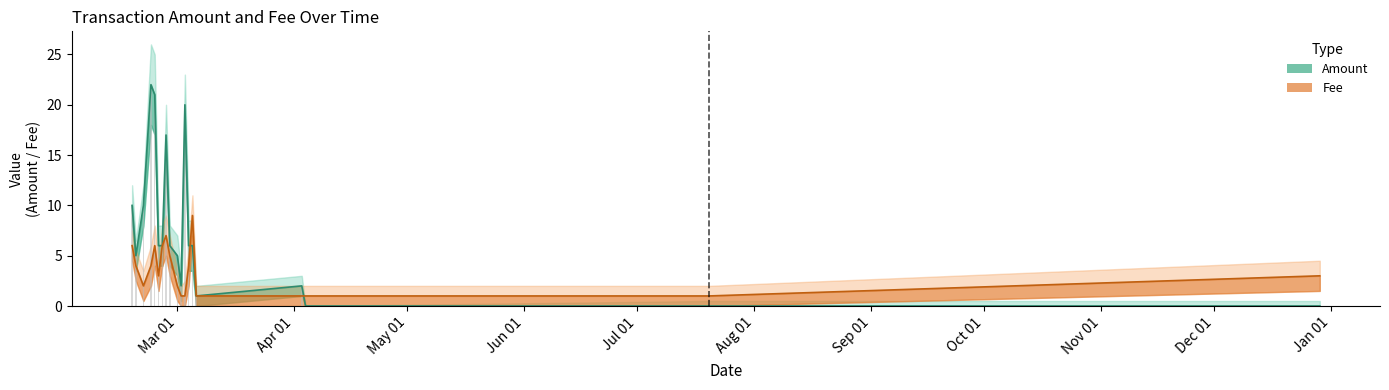

What is the difference between the maximum and minimum values in the Fee series?

8.0